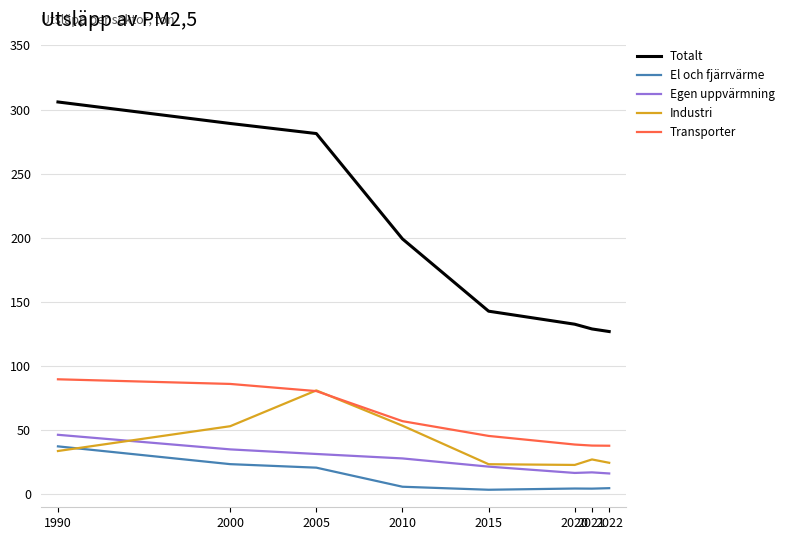

Which series has the largest range (max minus min)?

Totalt